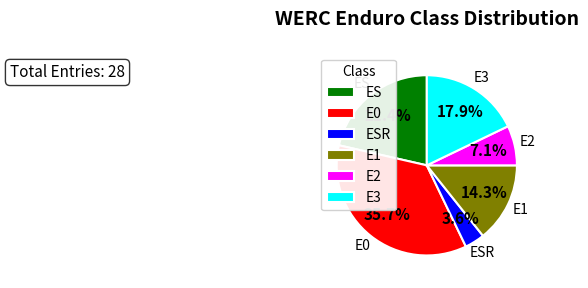

To the nearest percent, what is the average slice percentage?

17%